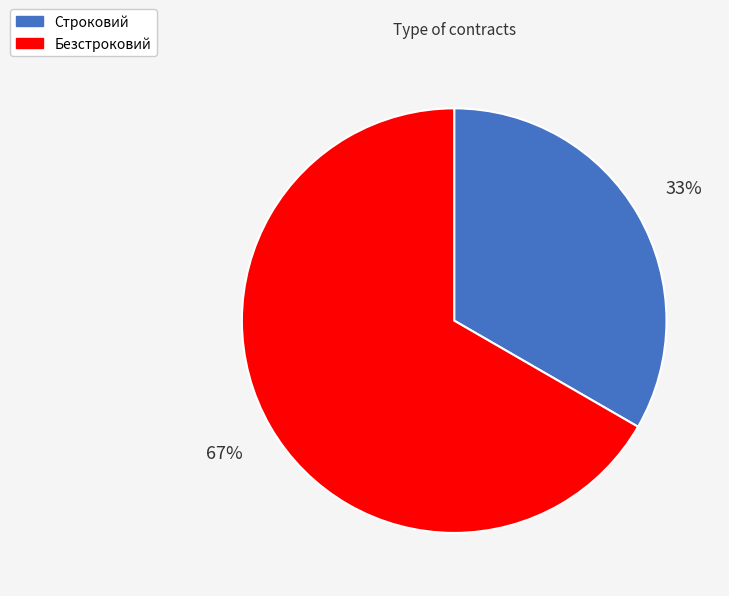

To the nearest percent, what percentage of the pie is Безстроковий?

67%